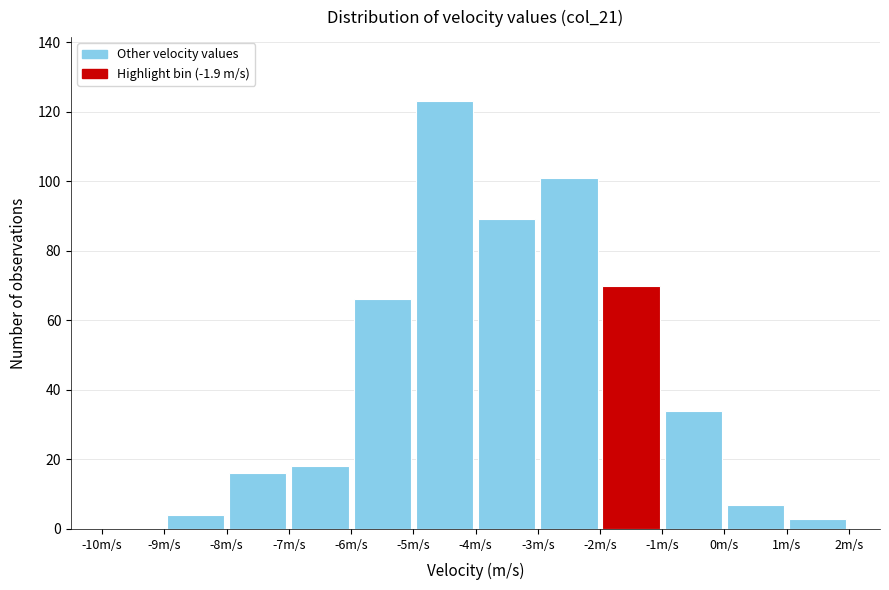

Reading left to right, list every bar in this chart as the range it spans on the x-axis followed by its height. The values are not printed on the chart, so give them approximately, as read against the axis.

-10 to -9: 0
-9 to -8: 4
-8 to -7: 16
-7 to -6: 18
-6 to -5: 66
-5 to -4: 124
-4 to -3: 90
-3 to -2: 102
-2 to -1: 70
-1 to 0: 34
0 to 1: 8
1 to 2: 4